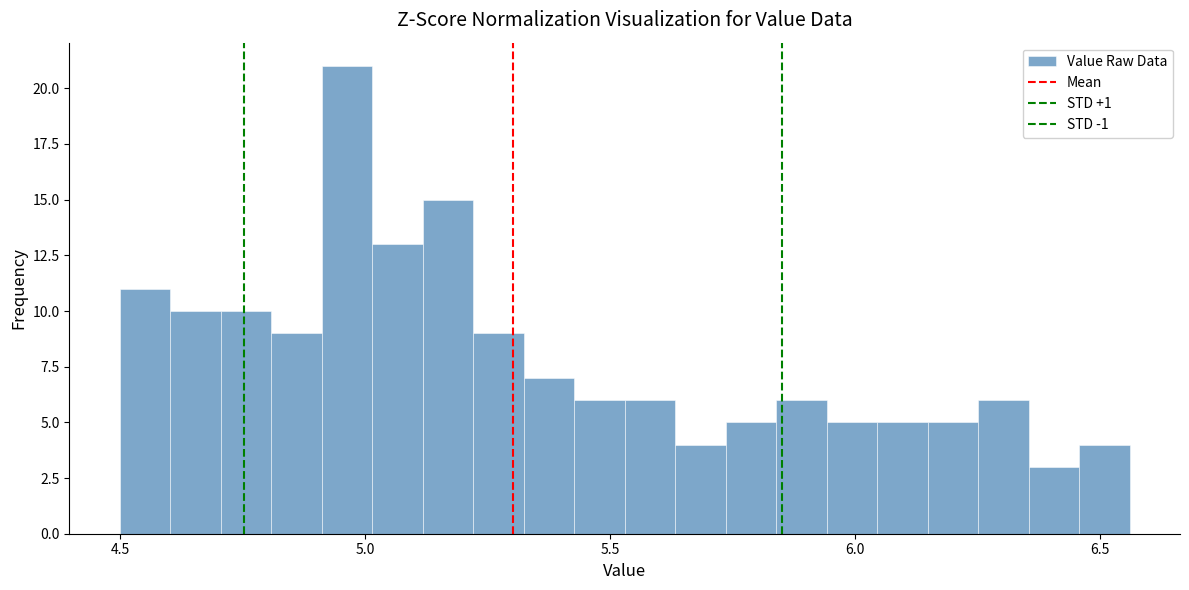

Read against the x-axis, roughly where is the centre of the tallest bar?

4.95